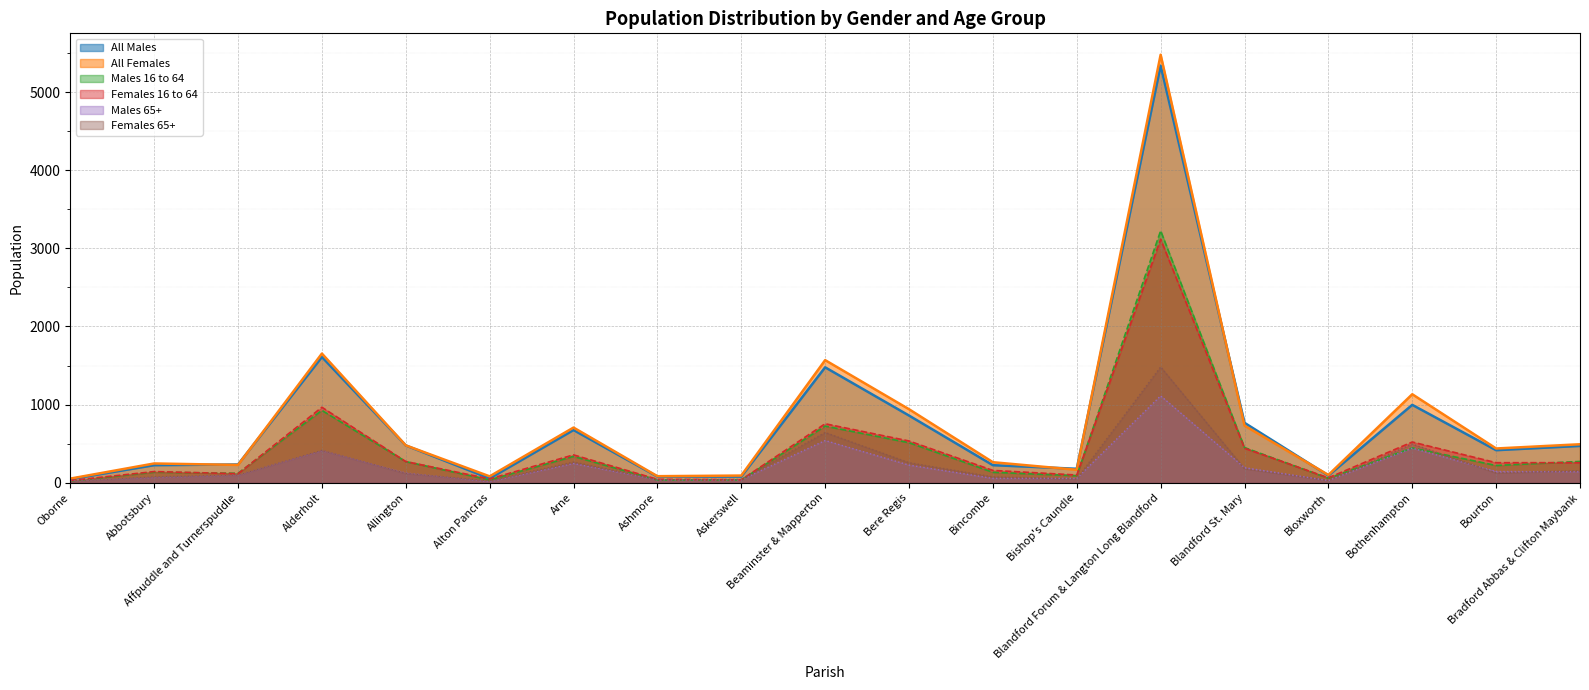

True or false: Females 65+ and All Males intersect in this chart.

False